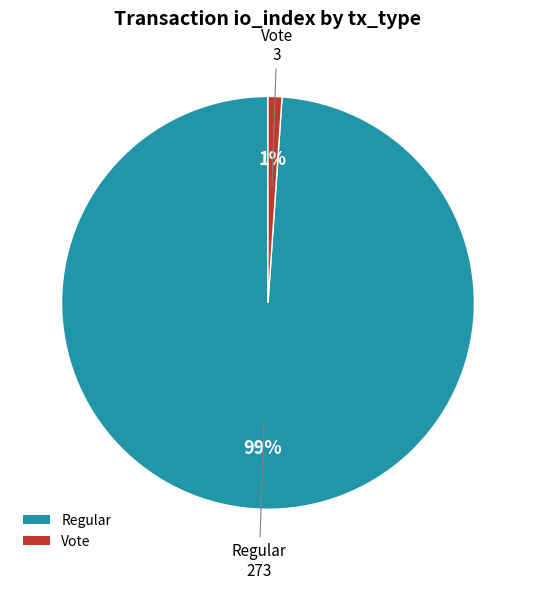

Which has a higher value, Regular or Vote?

Regular